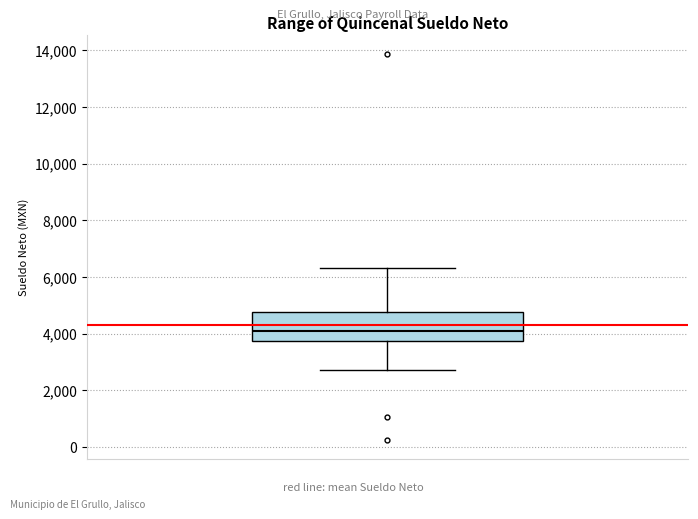

Read this box plot against the y-axis: the position of the median line, the range covered by the box, and the ends of both whiskers. The values are not printed on the chart, so give them approximately, as read against the axis.

median 4000, box 3800 to 4800, whiskers 2800 to 6400